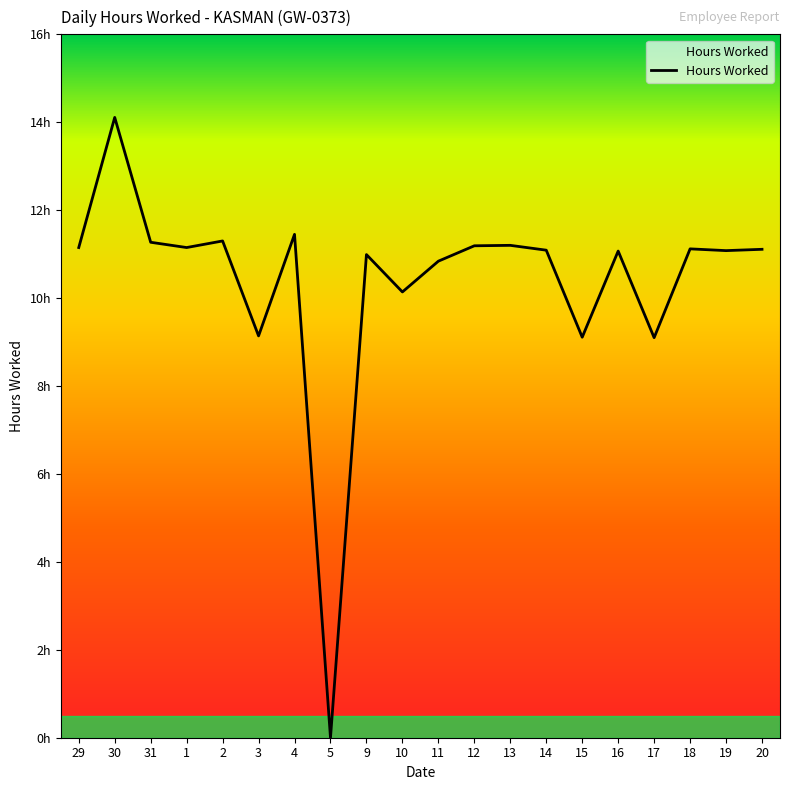

True or false: the data shows 7.2 at 13.

False